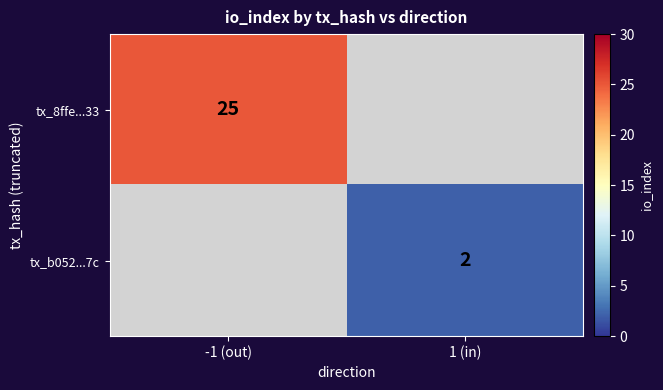

The value of tx_b052...7c at 1 (in) is 2. True or false?

True